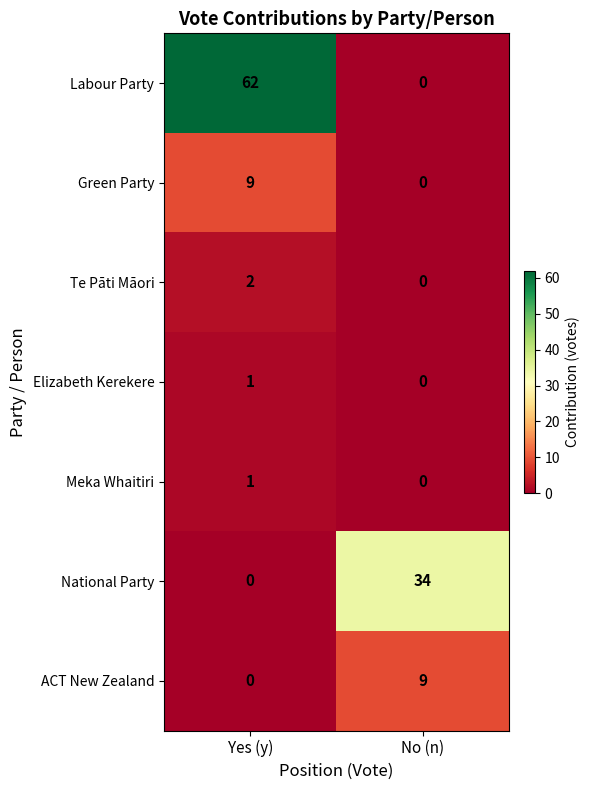

Which series has the widest spread of values?

Labour Party